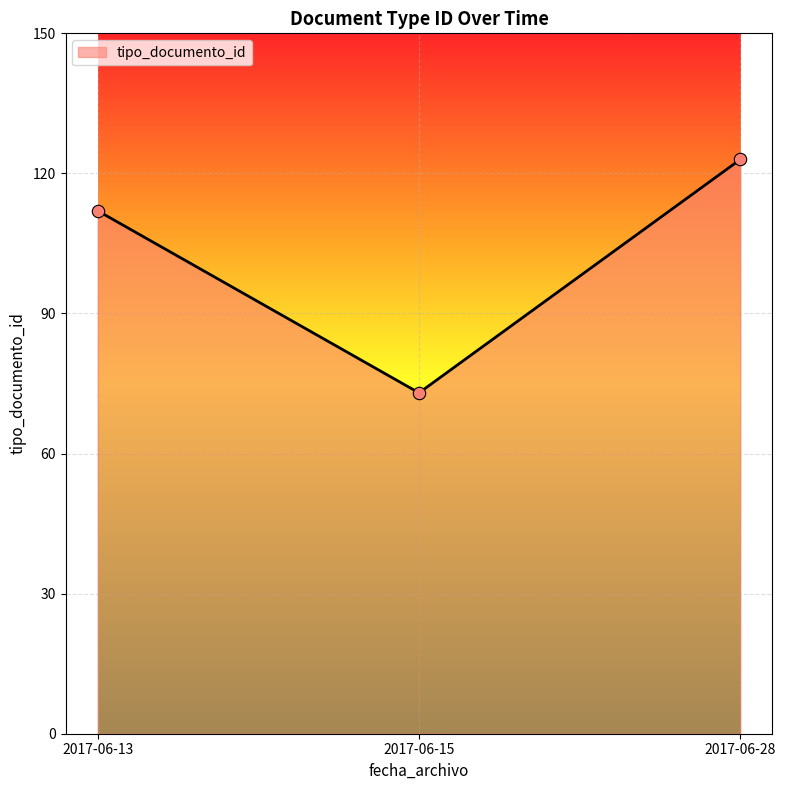

What is the change in value from 2017-06-15 to 2017-06-28?

+50